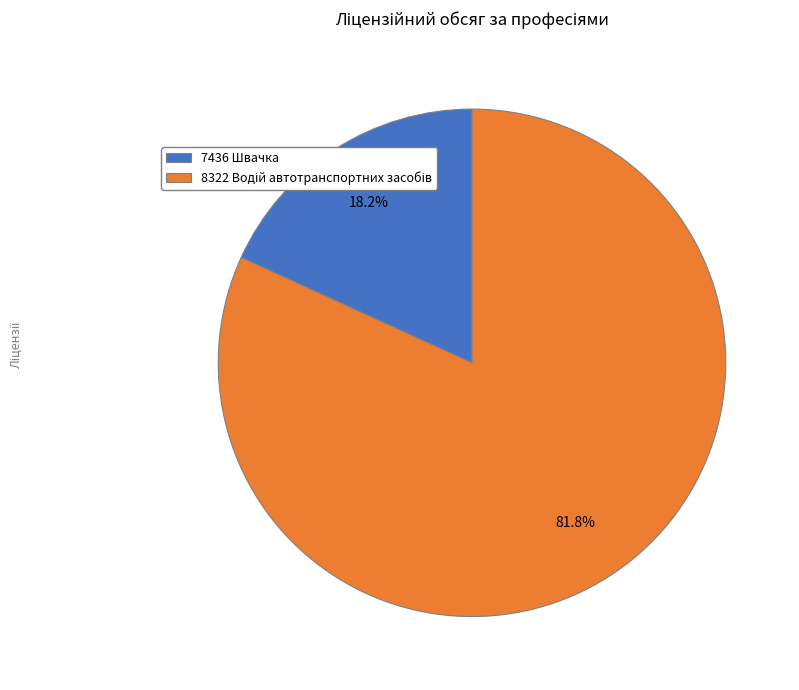

What is the smallest slice in the pie chart?

7436 Швачка